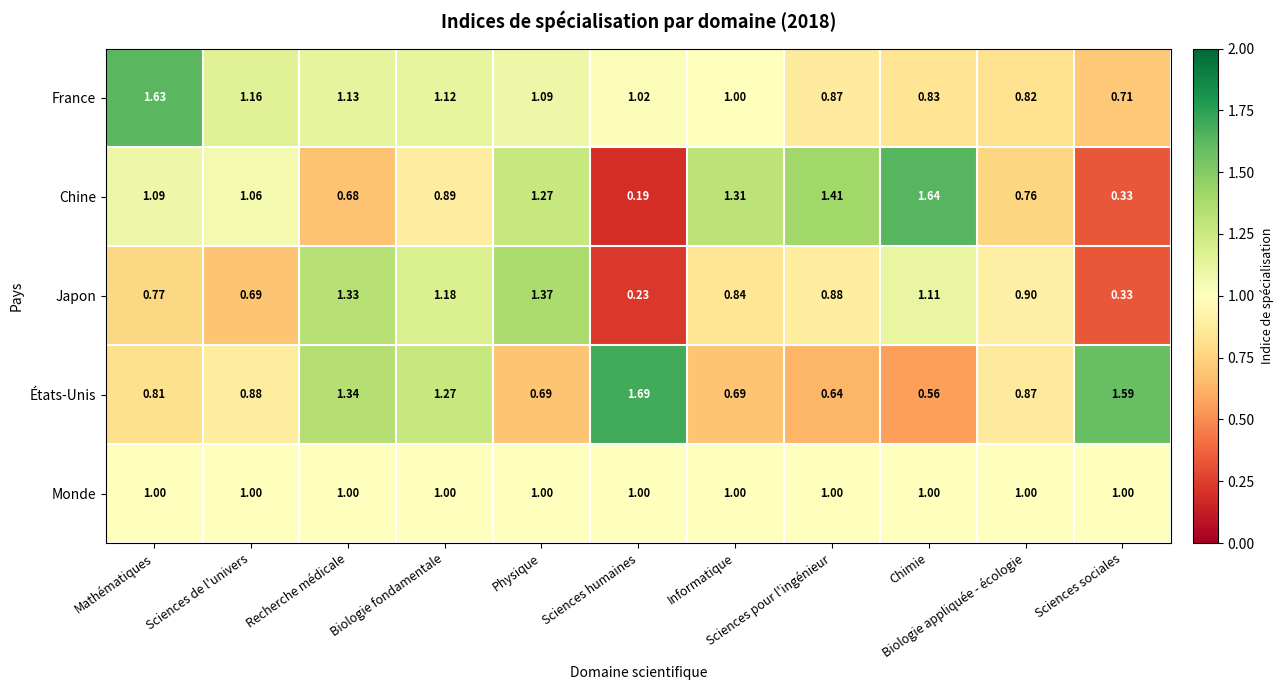

Which series has the largest total across all categories?

France